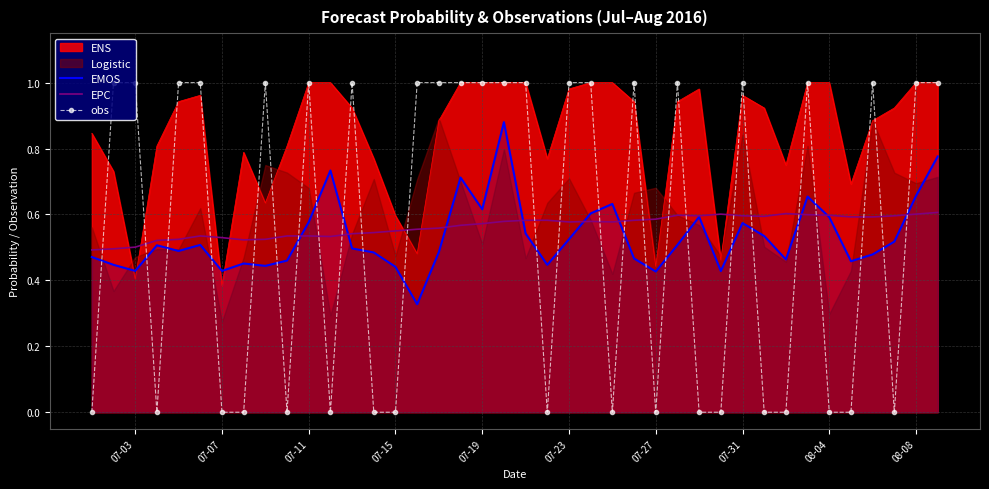

Which series has the largest range (max minus min)?

obs